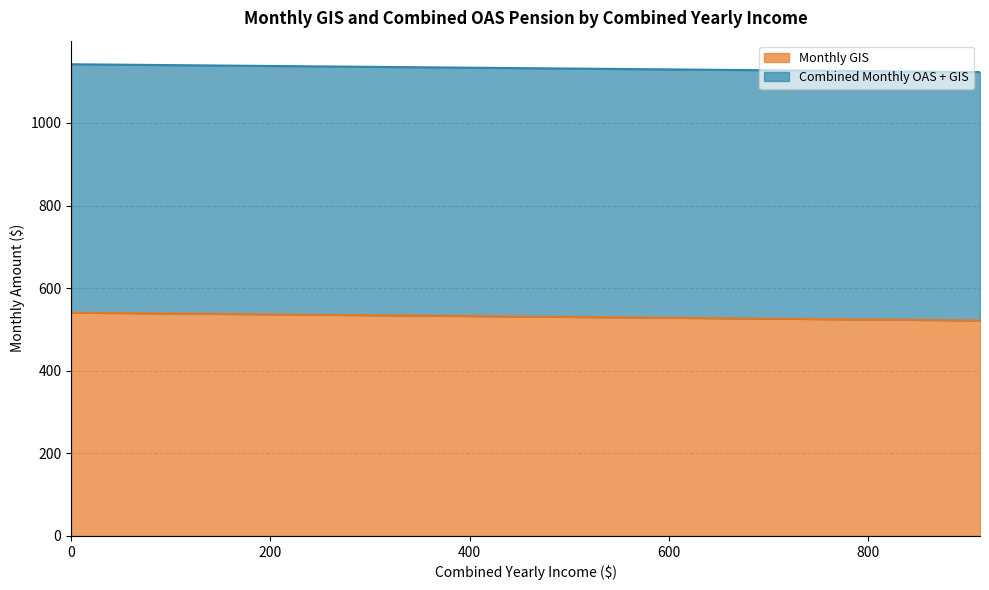

The Combined Monthly OAS + GIS series shows 1126.2 at 768. True or false?

True